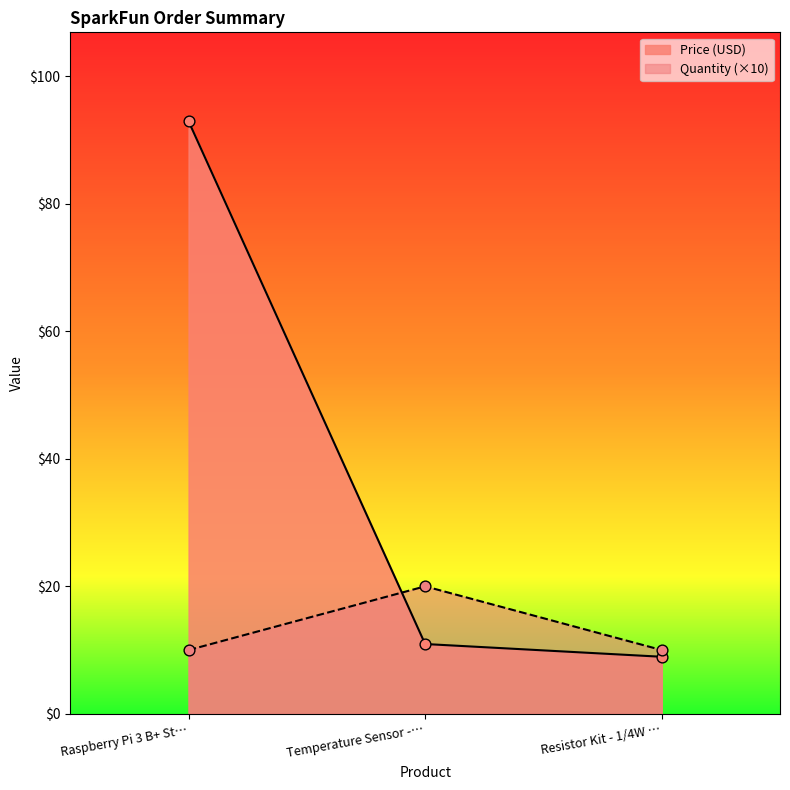

Which series has the widest spread of Y values?

Price (USD)